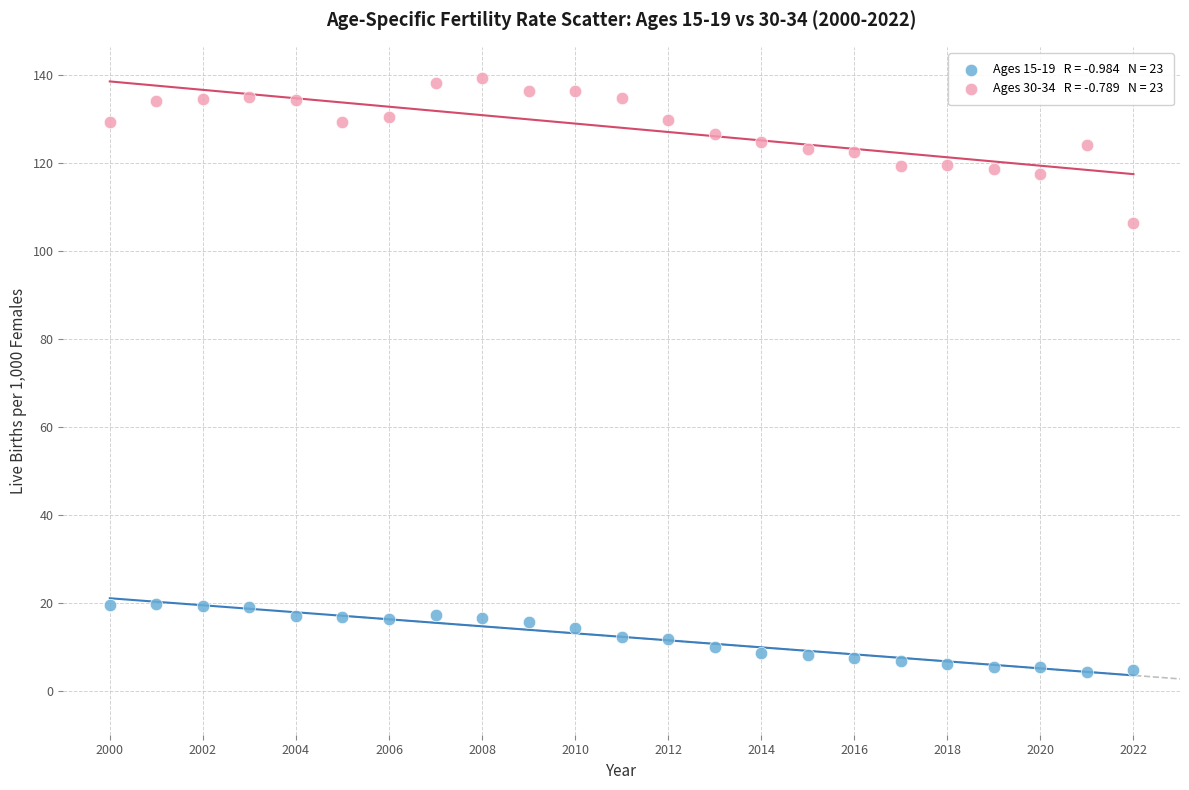

Across all data points, what is the range of Y values (max minus min)?

134.9